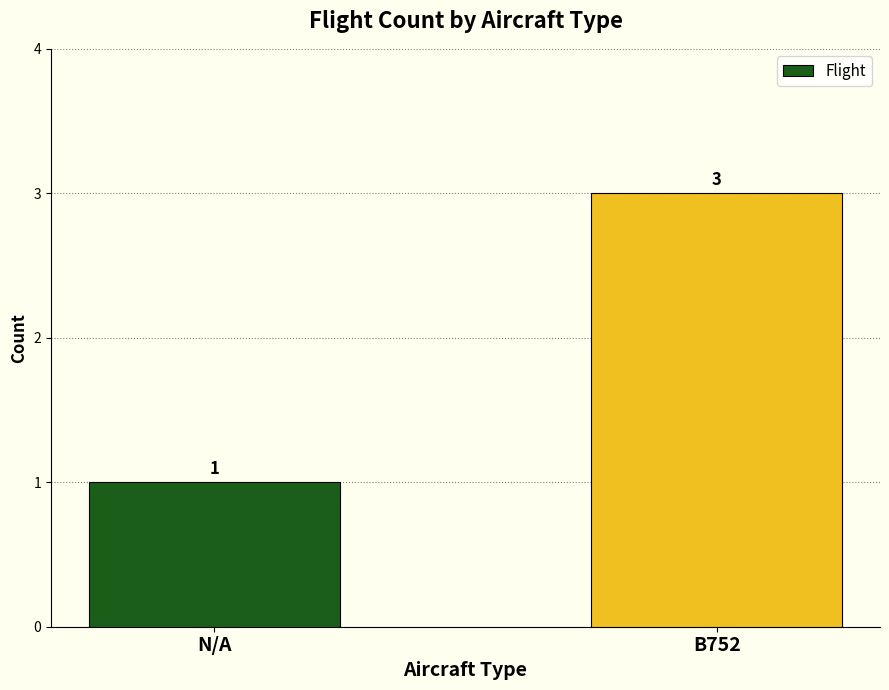

What is the ratio of the value at N/A to the value at B752?

0.3